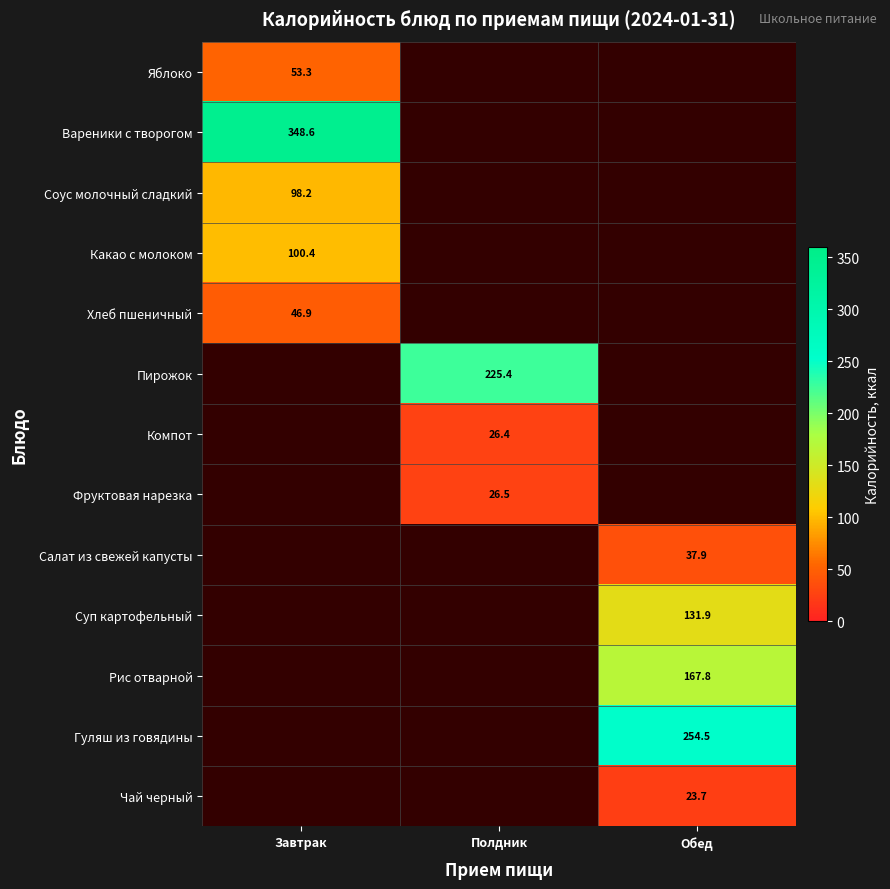

Is it true that Суп картофельный equals 131.9 at Обед?

True